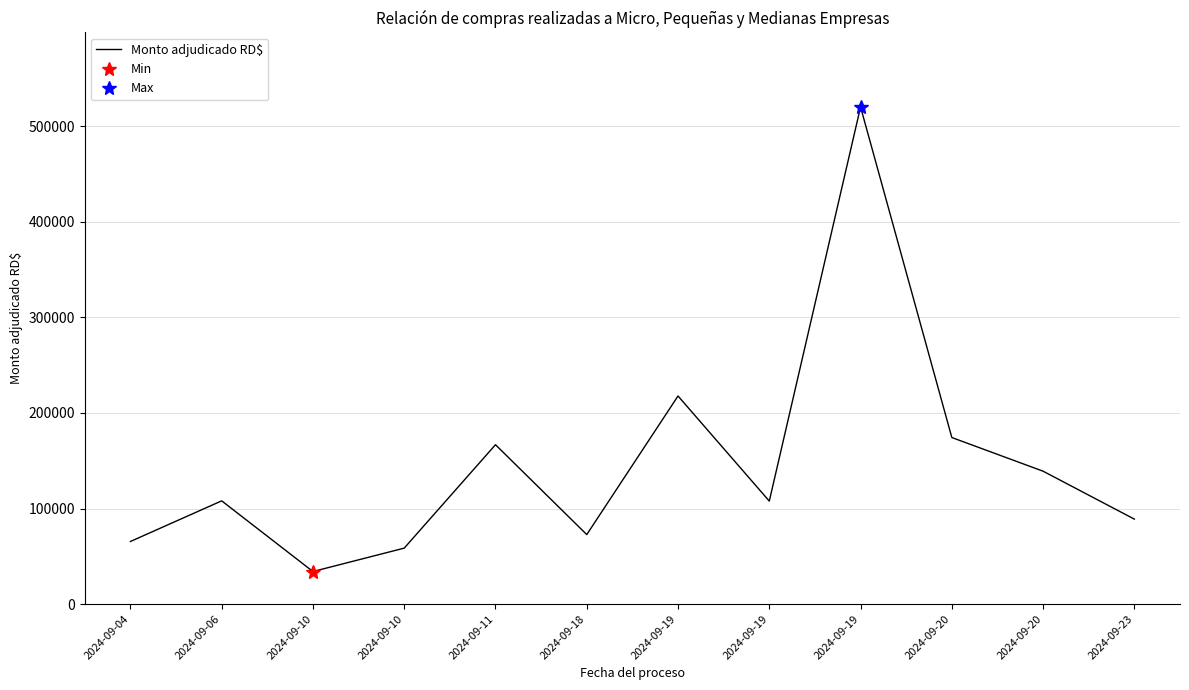

How many points are lower than both their immediate neighbors (excluding endpoints)?

3